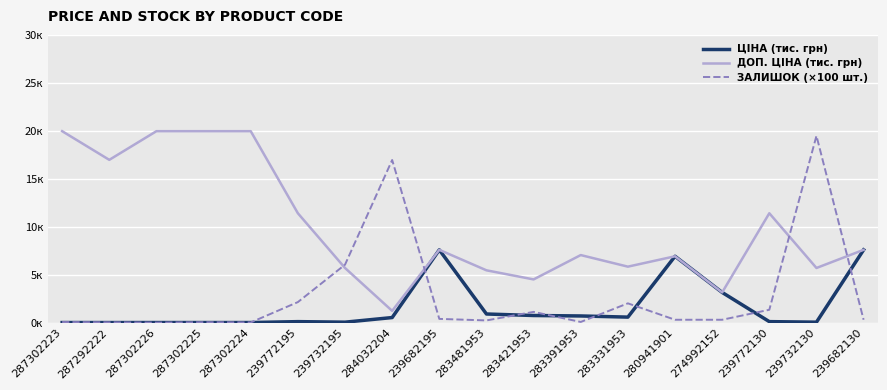

Reading left to right, list all the values displayed in this chart.

ЦІНА (тис. грн): 0.0	0.0	0.0	0.0	0.0	0.1	0.1	0.5	7.6	0.9	0.8	0.7	0.6	6.9	3.2	0.1	0.1	7.6
ДОП. ЦІНА (тис. грн): 20.0	17.0	20.0	20.0	20.0	11.4	5.7	1.2	7.6	5.5	4.5	7.1	5.8	6.9	3.2	11.4	5.7	7.6
ЗАЛИШОК (×100 шт.): 0.1	0.0	0.0	0.1	0.0	2.1	6.0	17.0	0.4	0.2	1.1	0.1	2.0	0.3	0.3	1.4	19.5	0.3